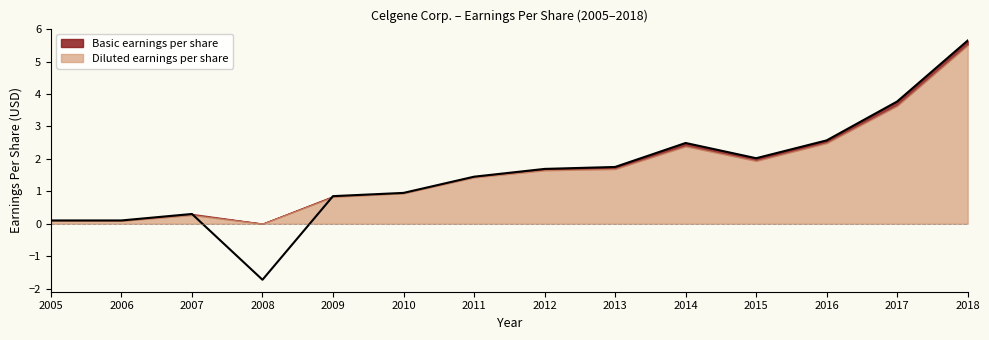

What is the difference between the second highest and second lowest values?

3.7